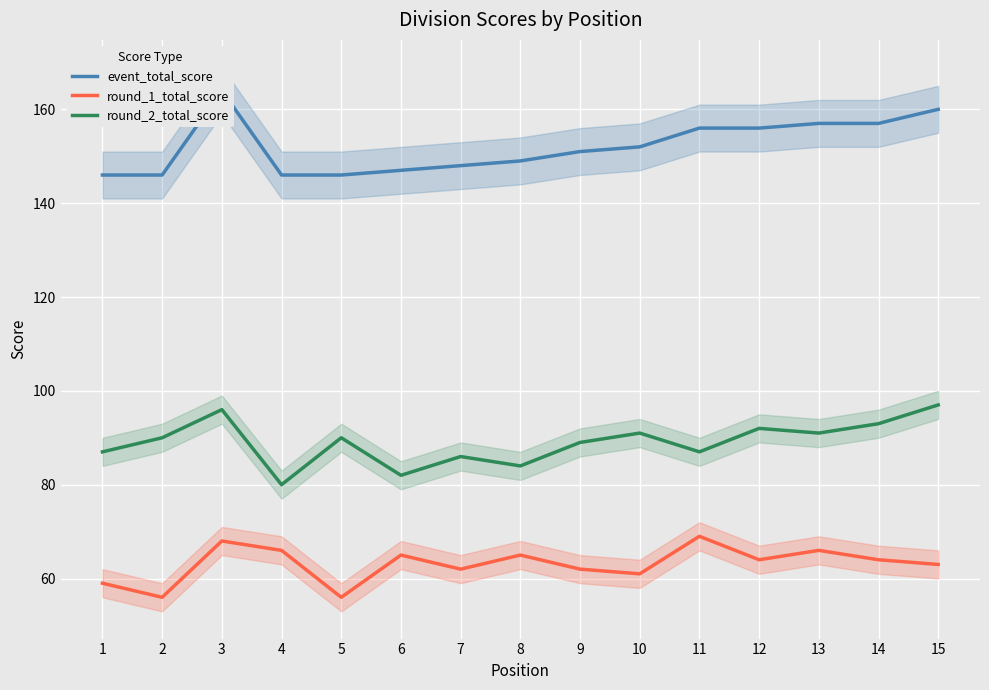

True or false: round_1_total_score and event_total_score cross at least once.

False